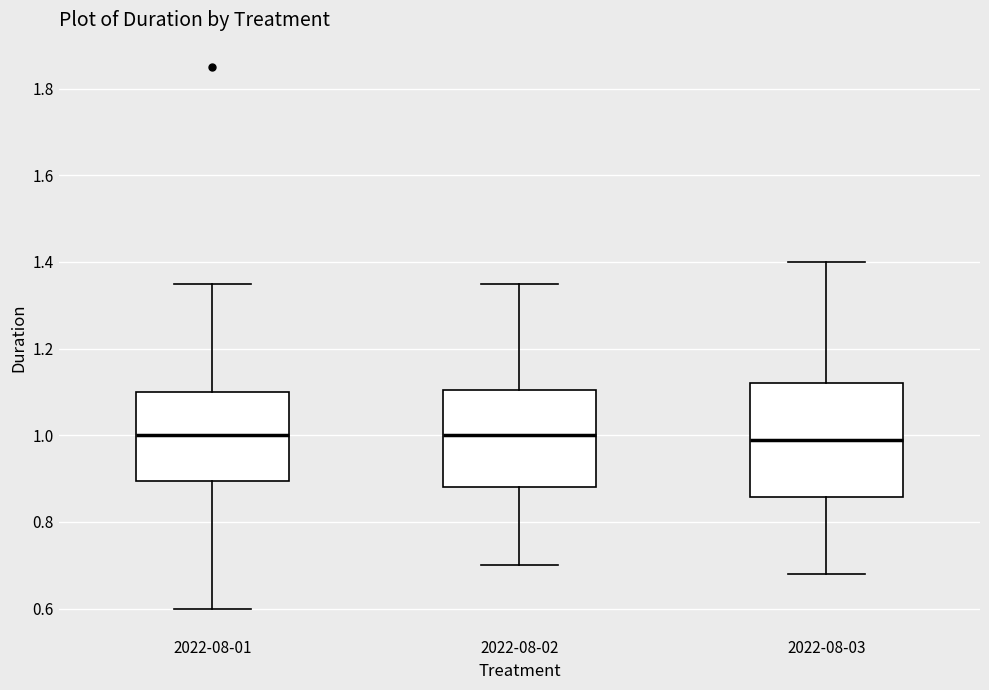

Where is the upper edge of the box for 2022-08-03 on the y-axis? The values are not printed on the chart, so give them approximately, as read against the axis.

1.12